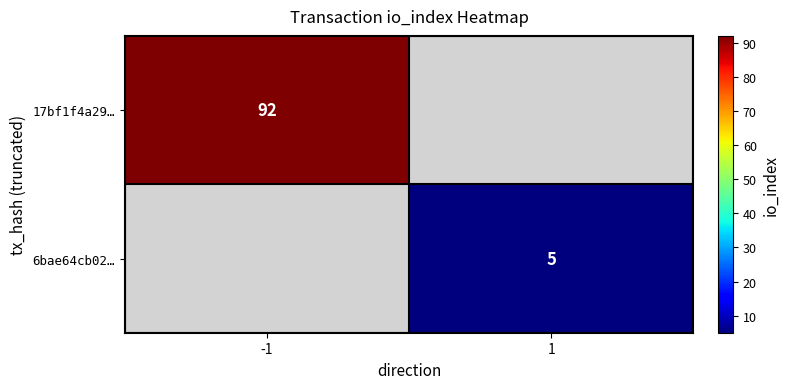

The value of 17bf1f4a29… at -1 is 92. True or false?

True